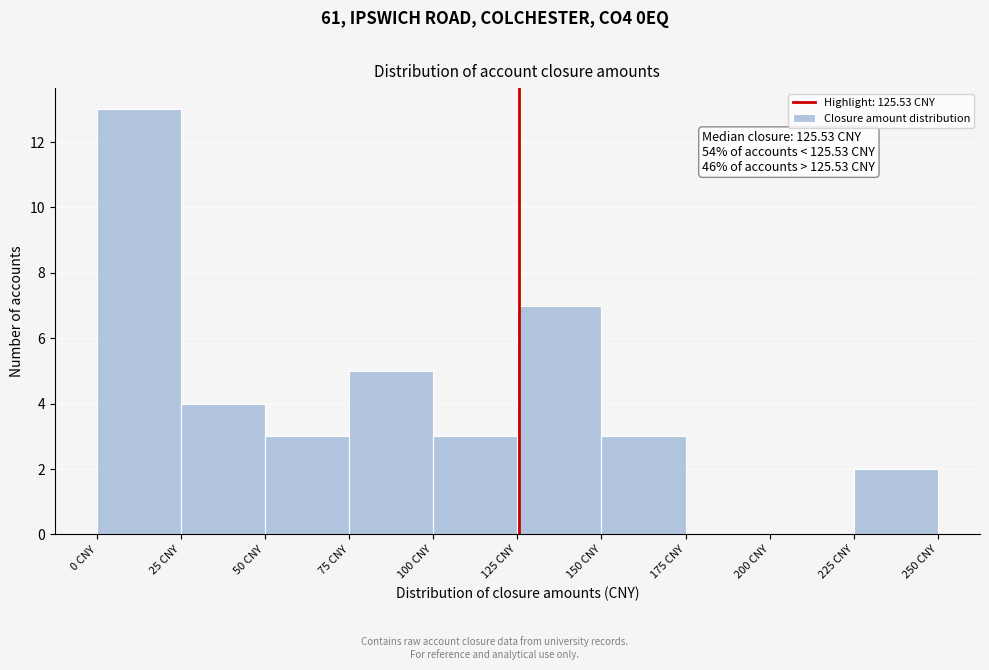

Which range on the x-axis has the tallest bar?

0 to 25